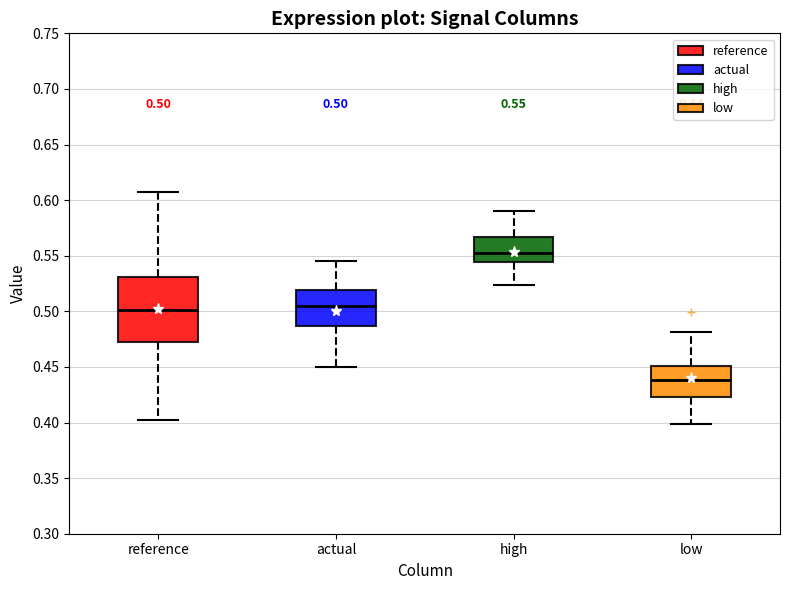

Comparing the boxes themselves (not the whiskers), which one is the tallest?

reference